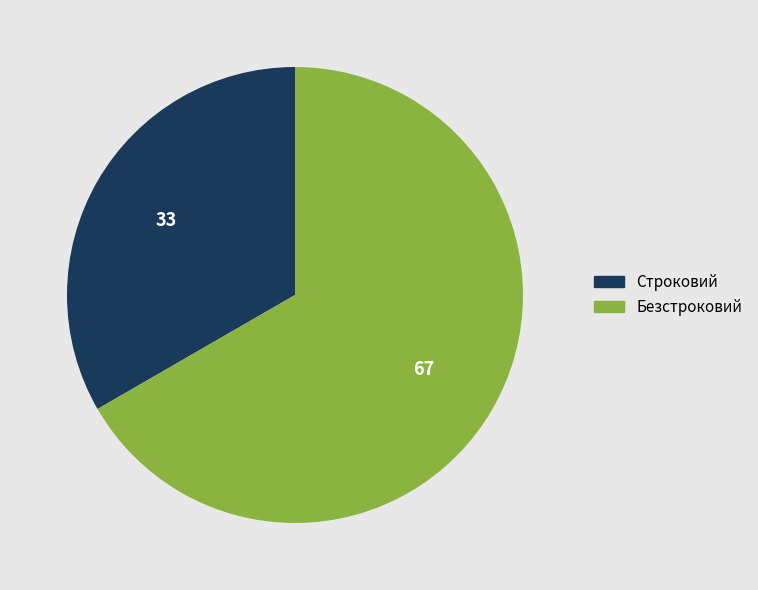

How many slices are in this pie chart?

2